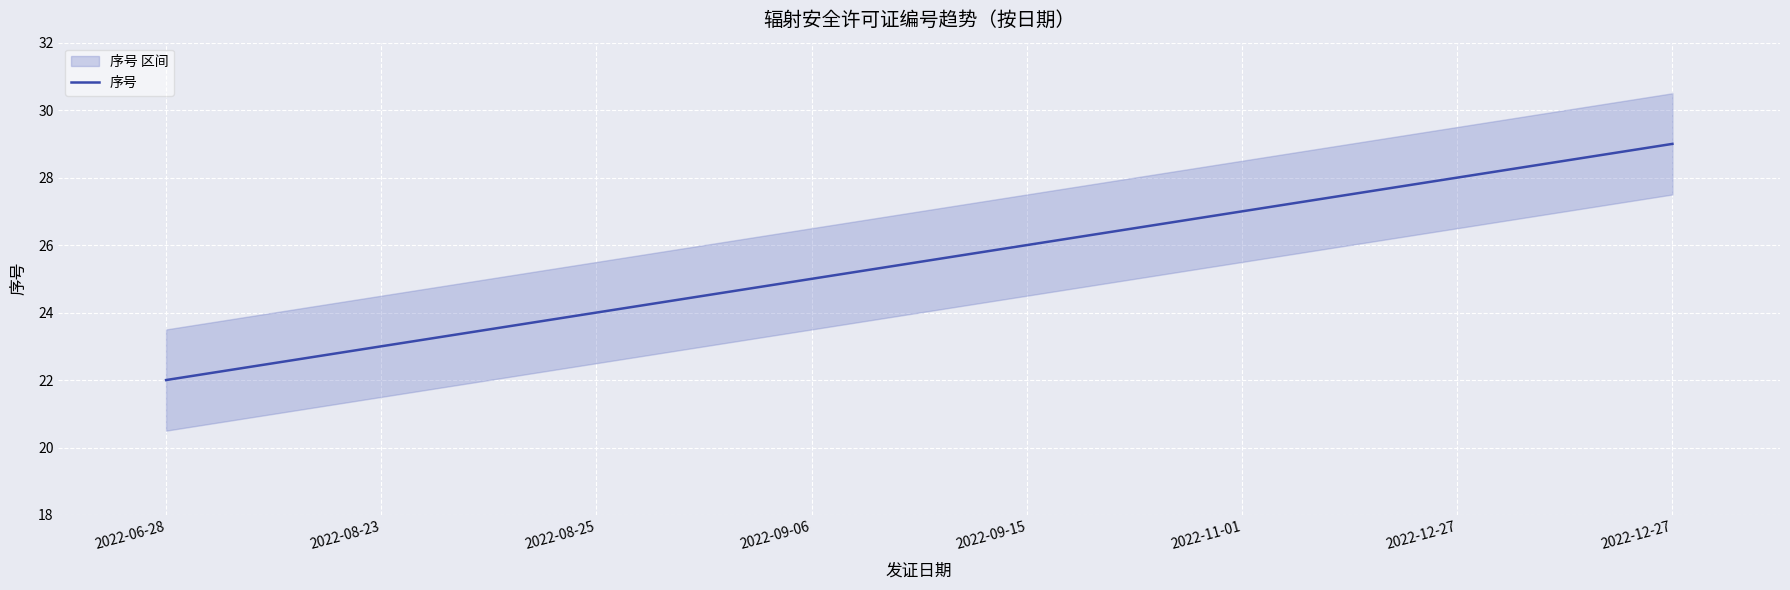

How many data points are above 26?

3